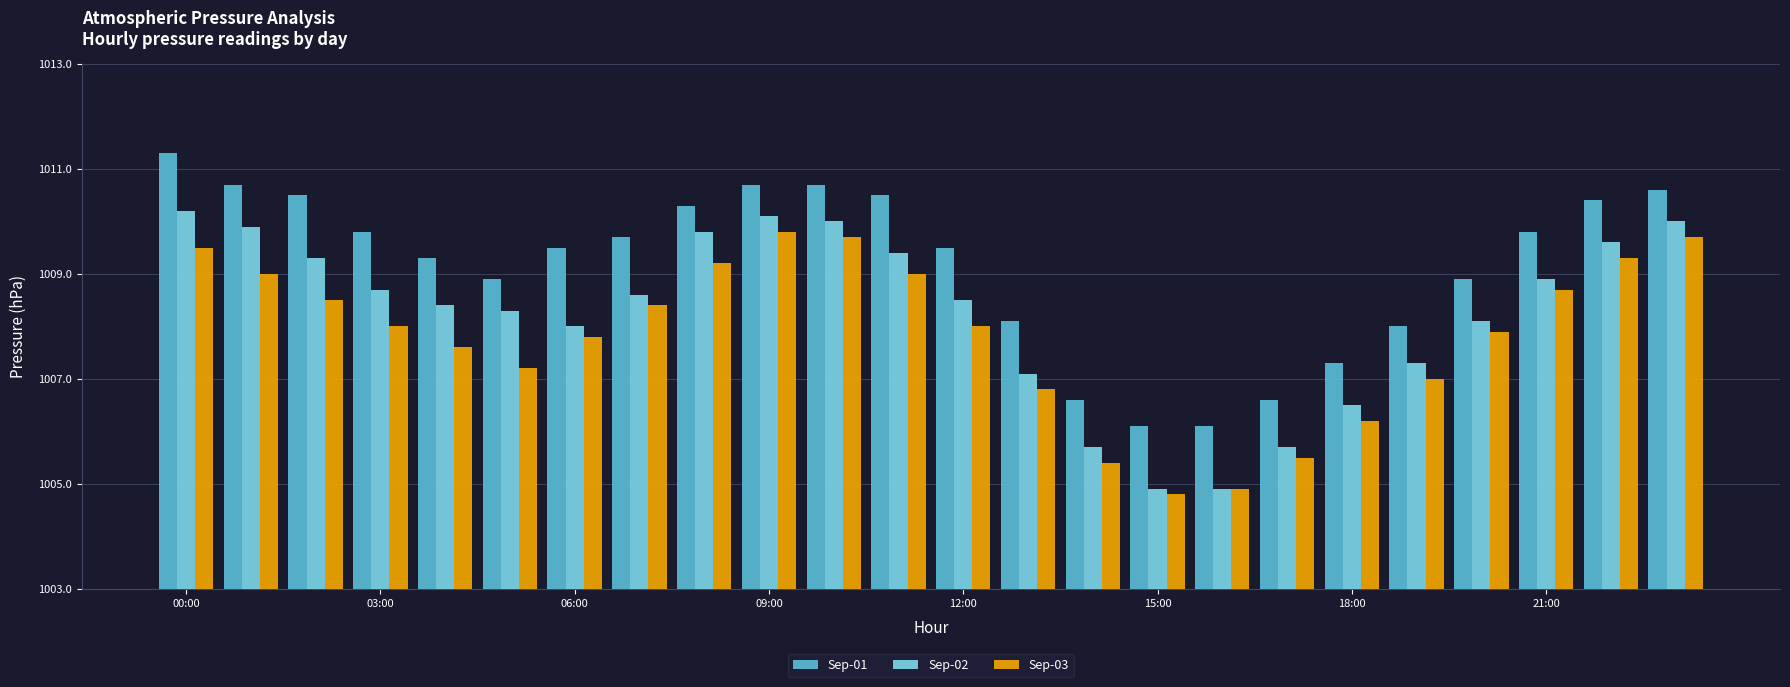

What are all the series names shown in the legend?

Sep-01, Sep-02, Sep-03